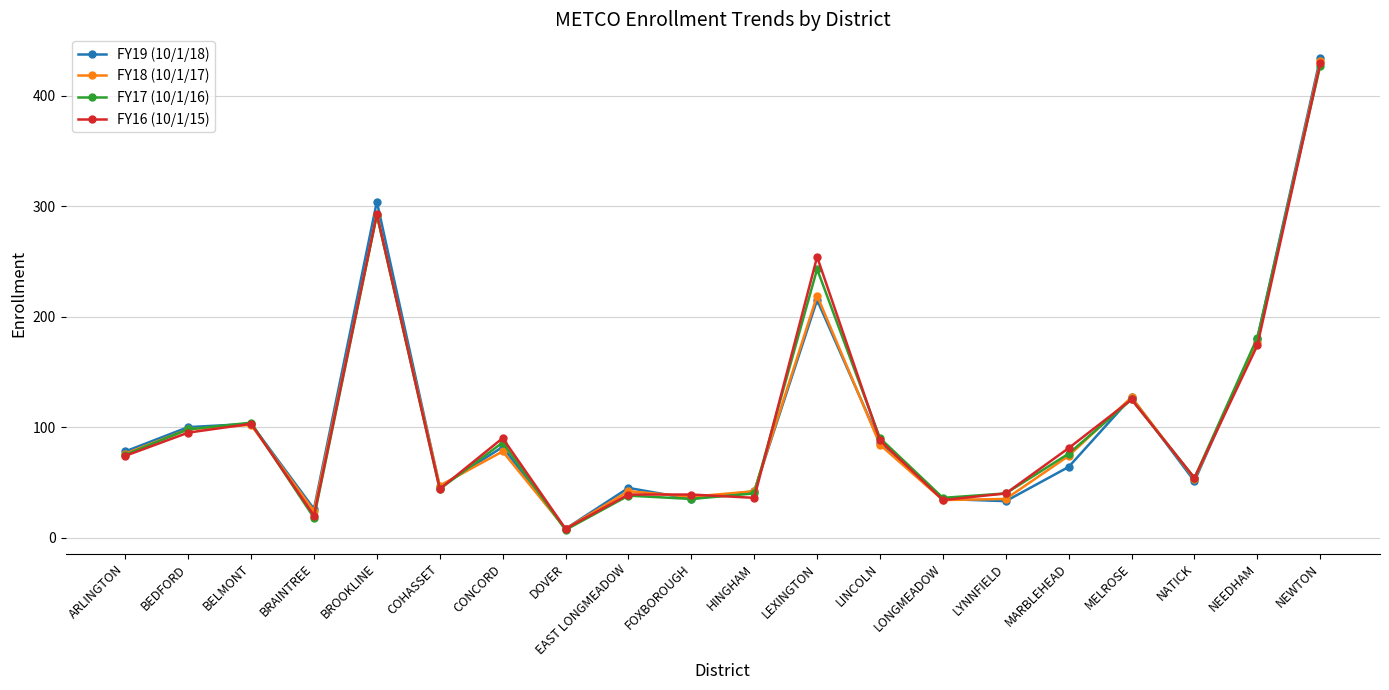

True or false: FY18 (10/1/17) has more than 1 points higher than both neighbors.

True